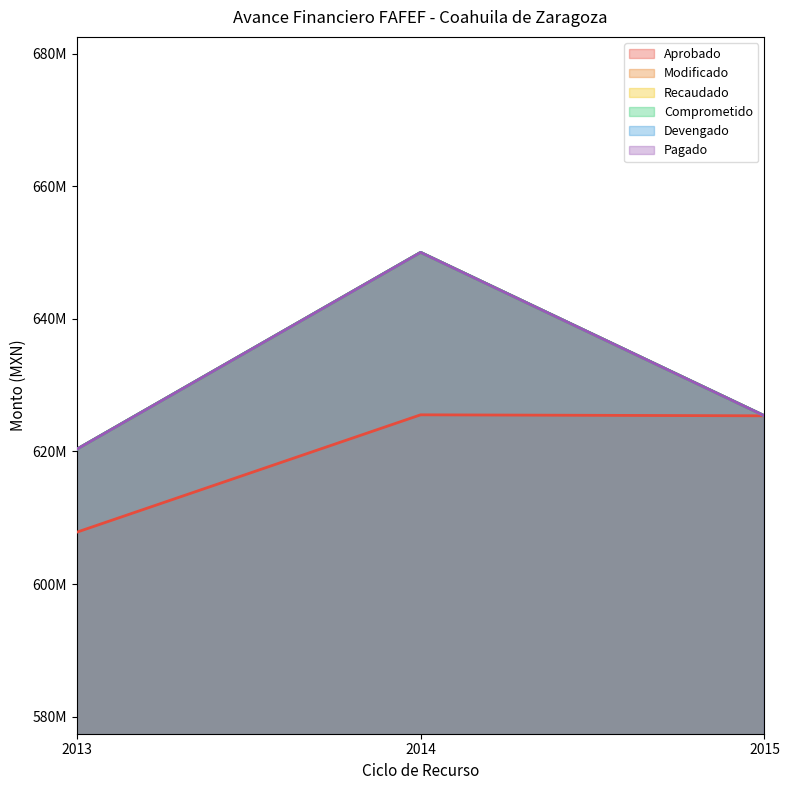

At which label does Aprobado first exceed 625373696?

2014